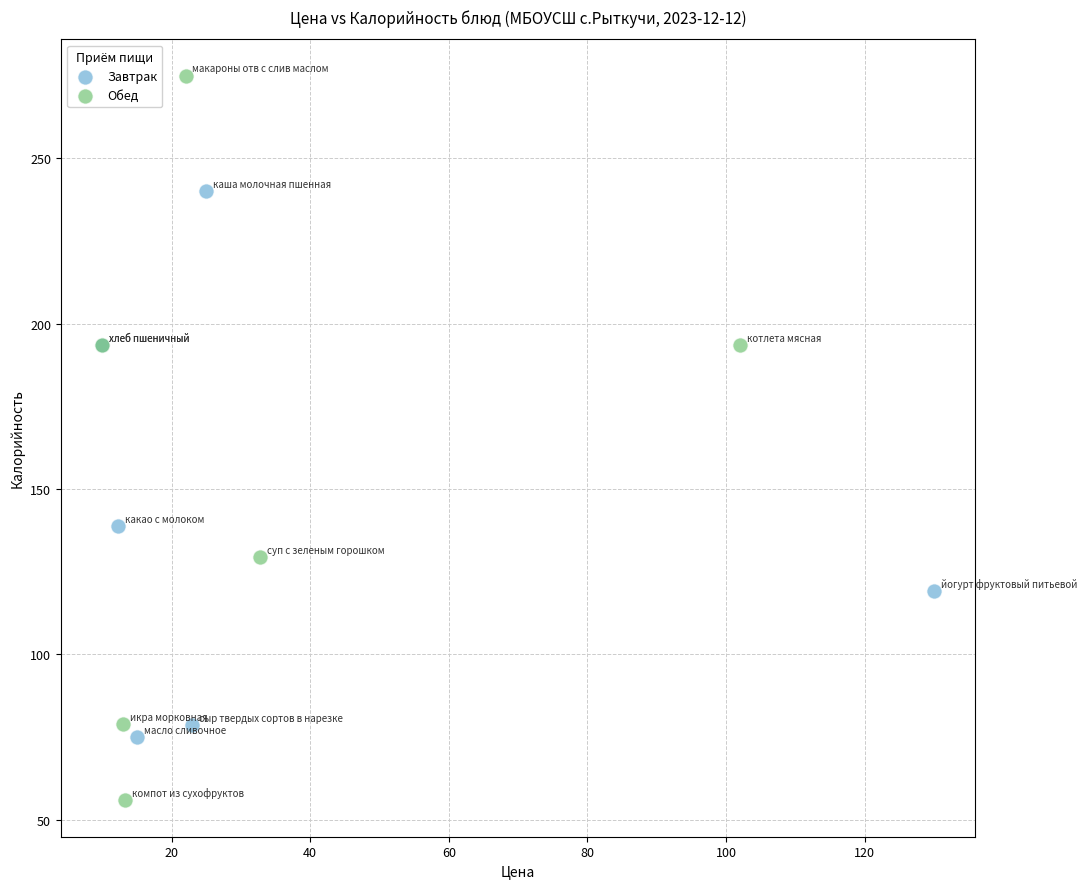

Which series reaches the minimum Y coordinate?

Обед